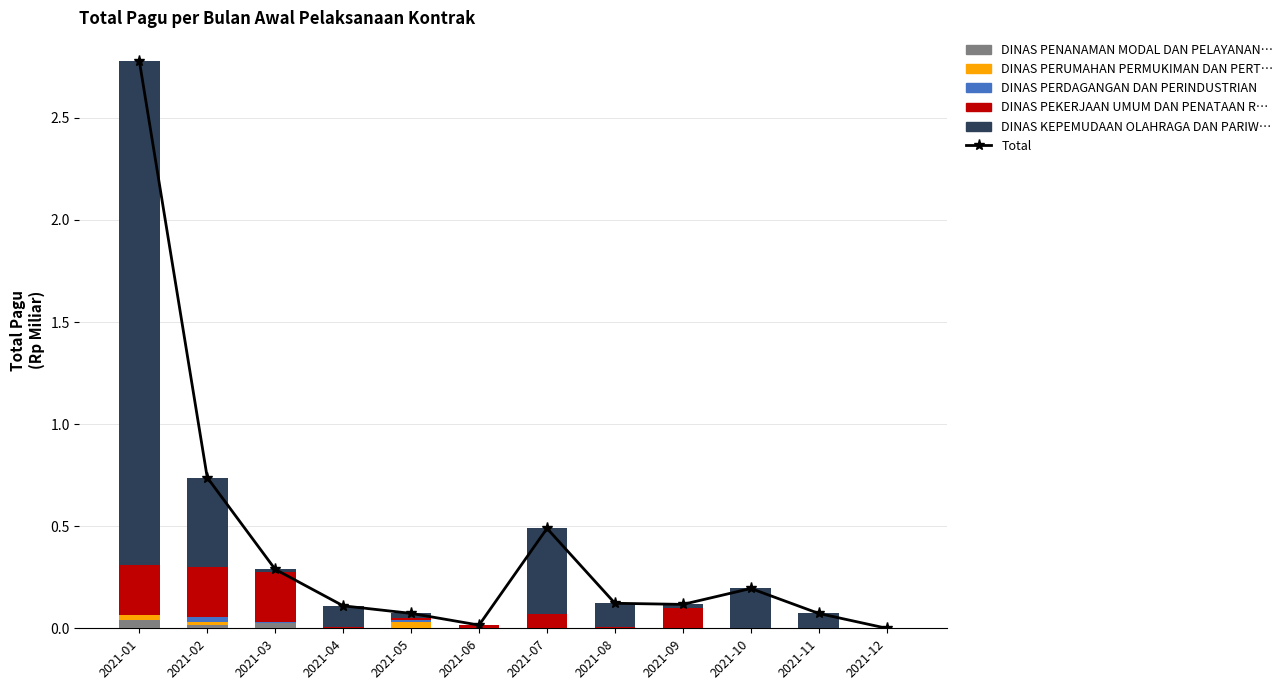

What is the total value across all series at 2021-11?

0.1